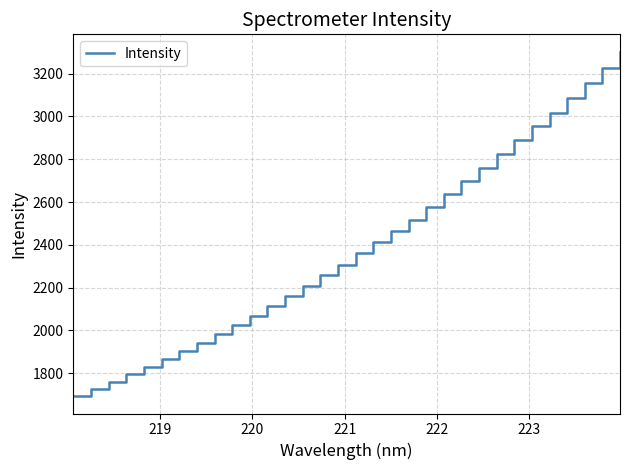

What is the smallest value displayed?

1691.8